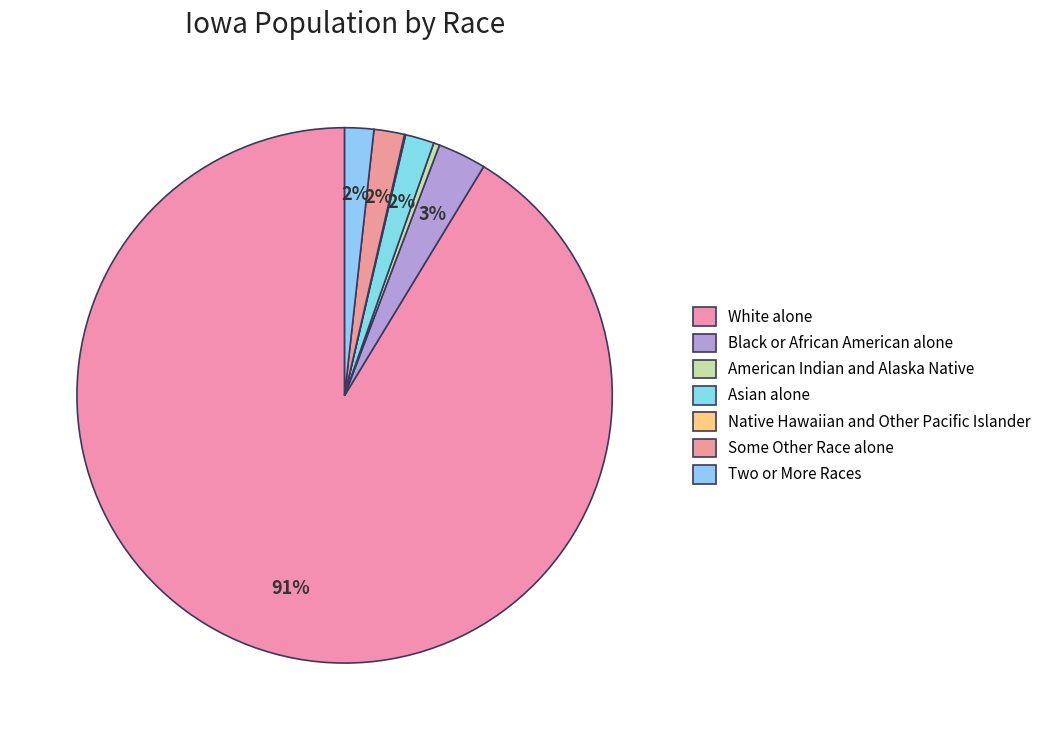

Rank the categories by value from lowest to highest.

Native Hawaiian and Other Pacific Islander, American Indian and Alaska Native, Asian alone, Two or More Races, Some Other Race alone, Black or African American alone, White alone